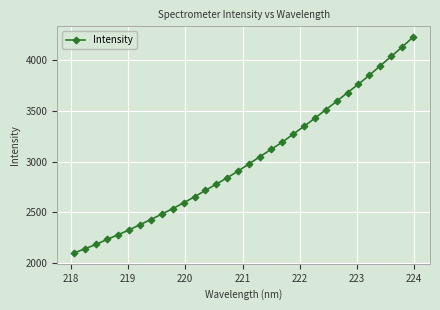

How many categories are shown in the chart?

32